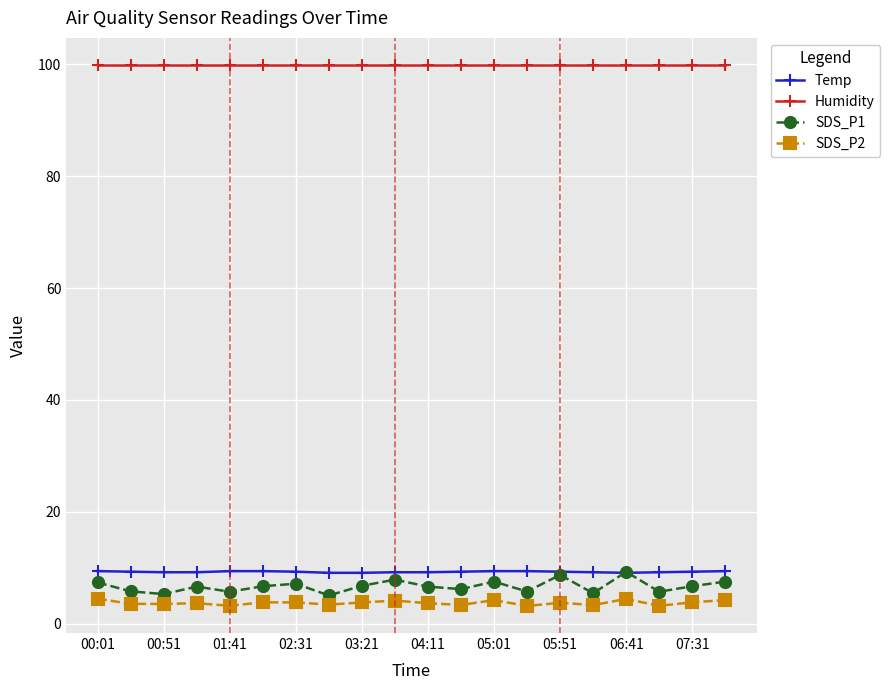

What is the value of the Temp point at the 19th from the left?

9.3